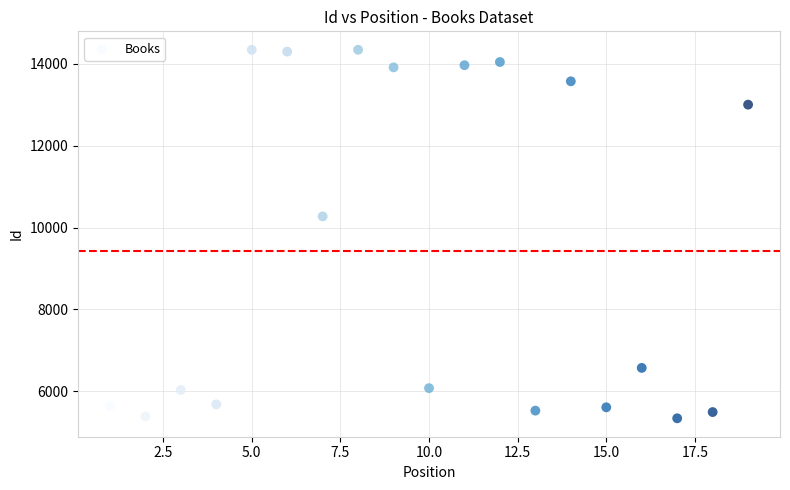

What Y value in the scatter plot is closest to 9841?

10272